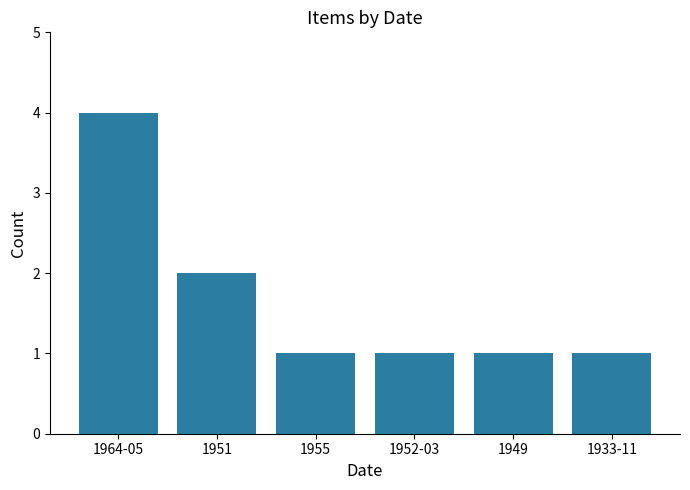

What is the maximum value shown in the chart?

4